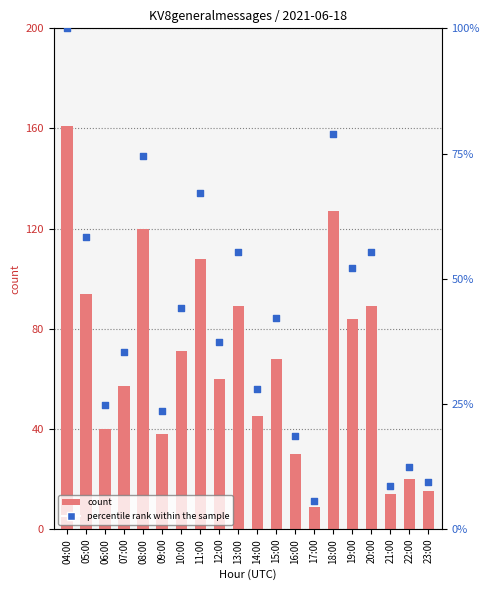

What is the total value across all series at 04:00?

261.0